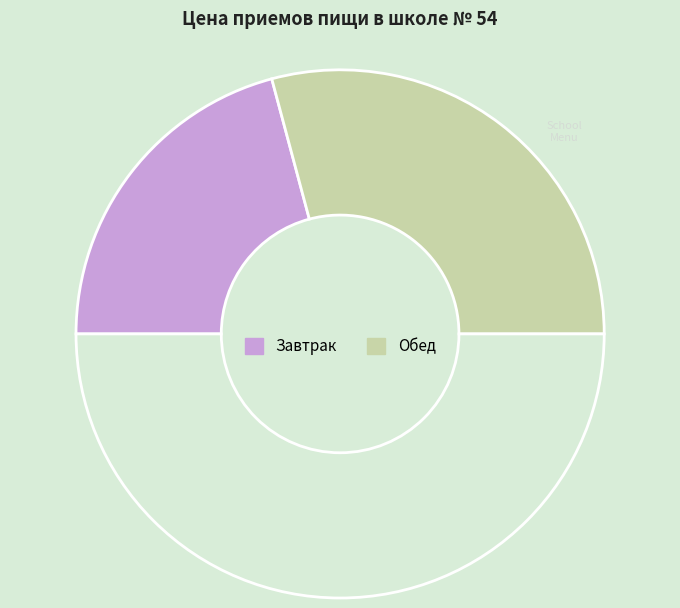

What is the smallest slice in the pie chart?

Завтрак